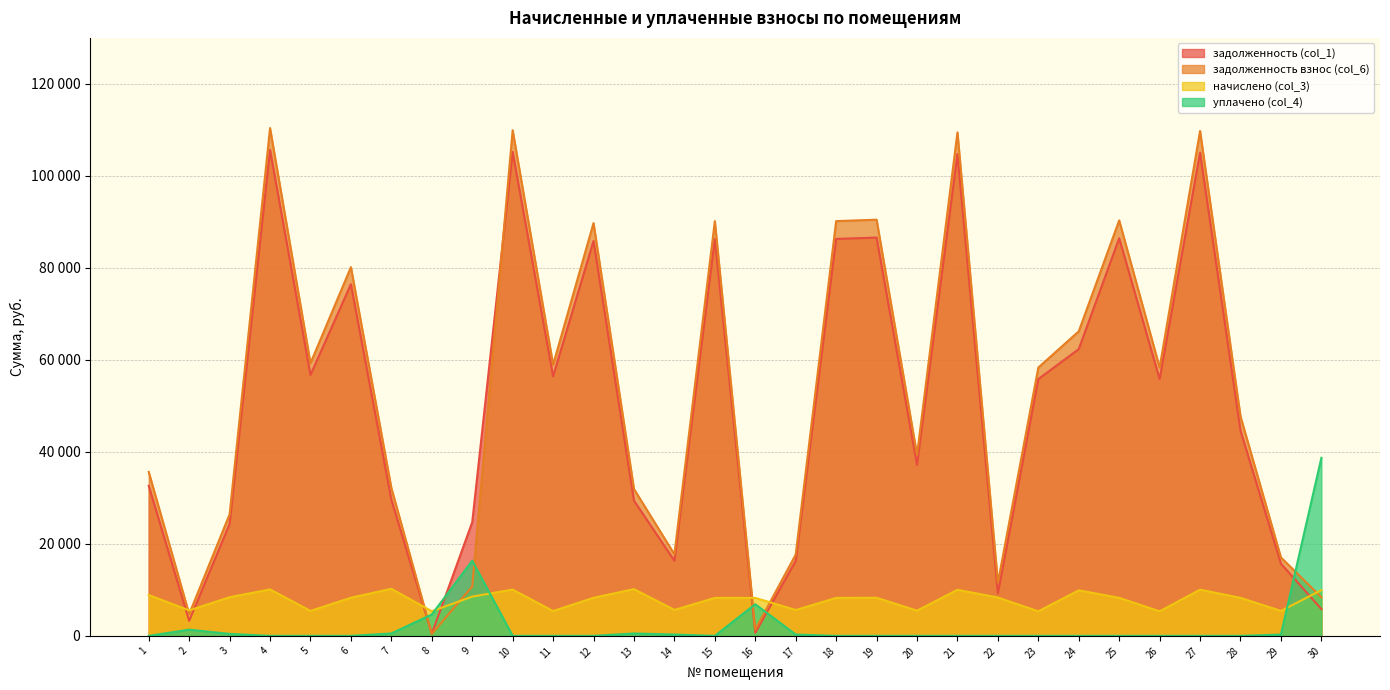

The задолженность (col_1) series shows 76447.4 at 6. True or false?

True